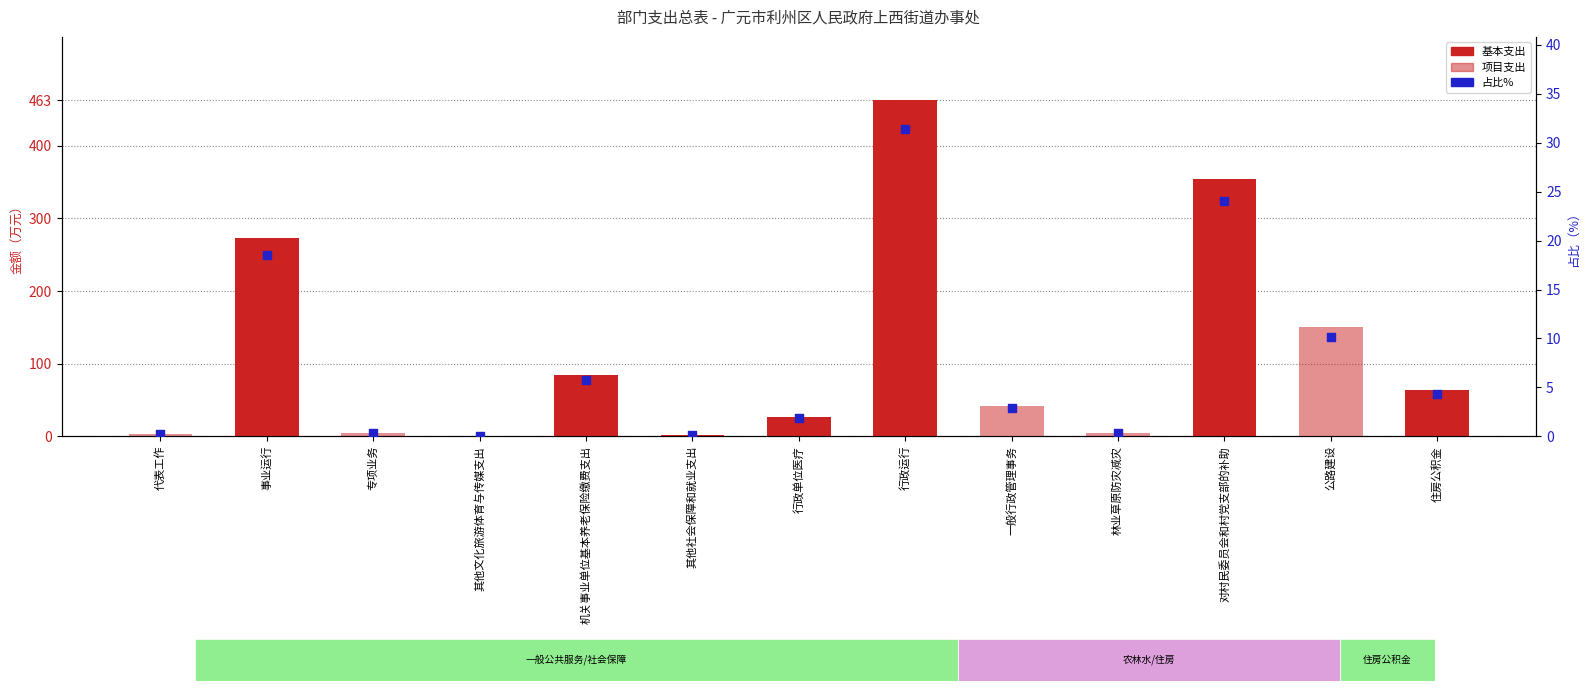

Is the value of 占比% at 行政运行 greater than the value of 基本支出 at 专项业务?

Yes